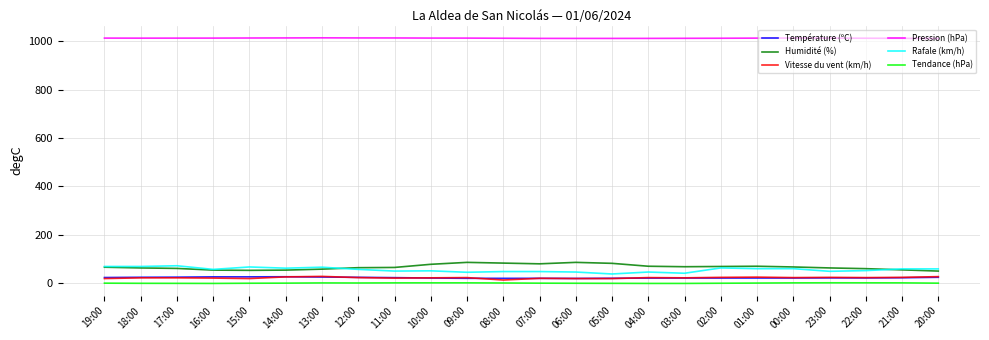

What is the difference between the highest and lowest values at 20:00?

1012.0